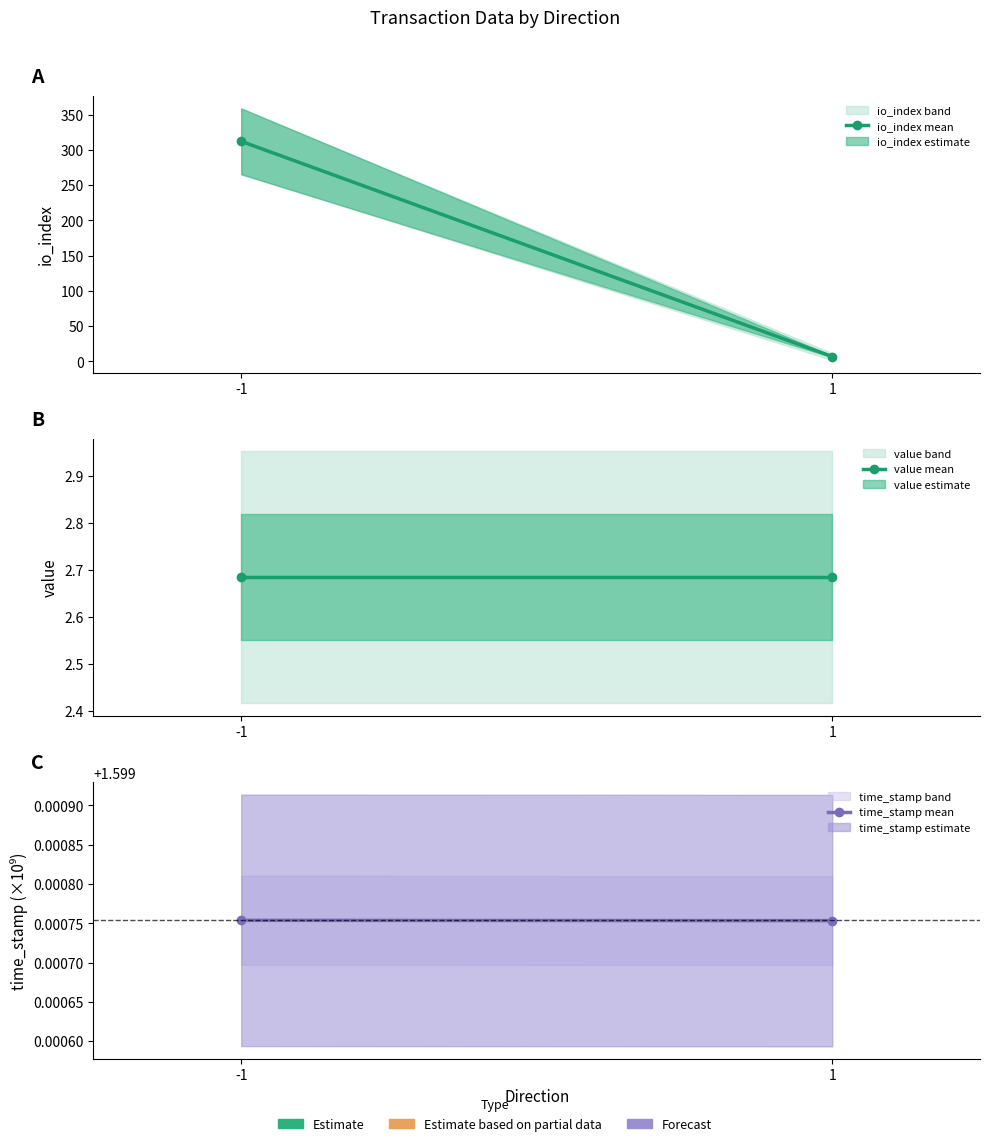

Does the chart have visible grid lines?

No